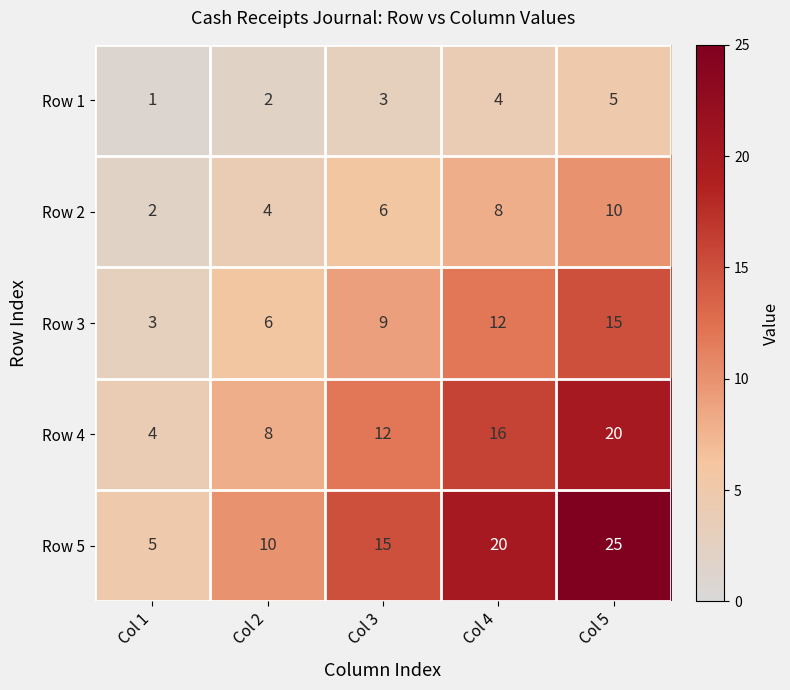

List the series in order of their peak value, lowest first.

Row 1, Row 2, Row 3, Row 4, Row 5